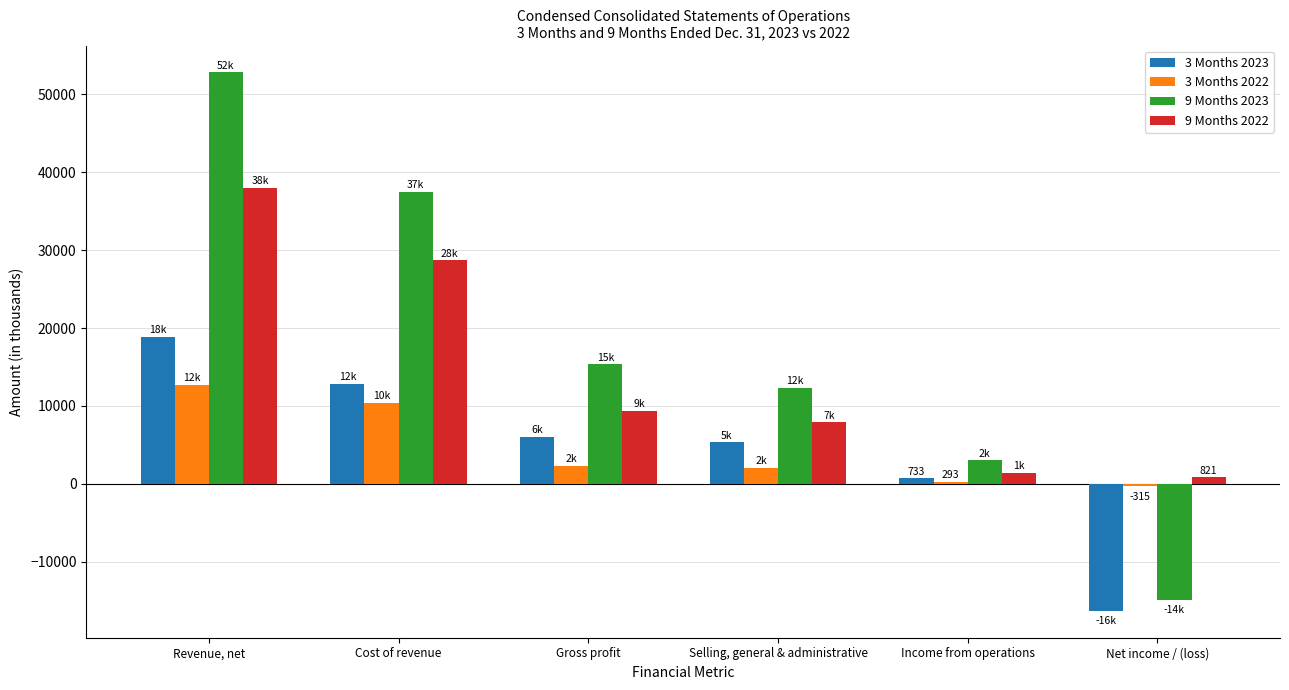

Rank the categories by 9 Months 2022 value from highest to lowest.

Revenue, net, Cost of revenue, Gross profit, Selling, general & administrative, Income from operations, Net income / (loss)